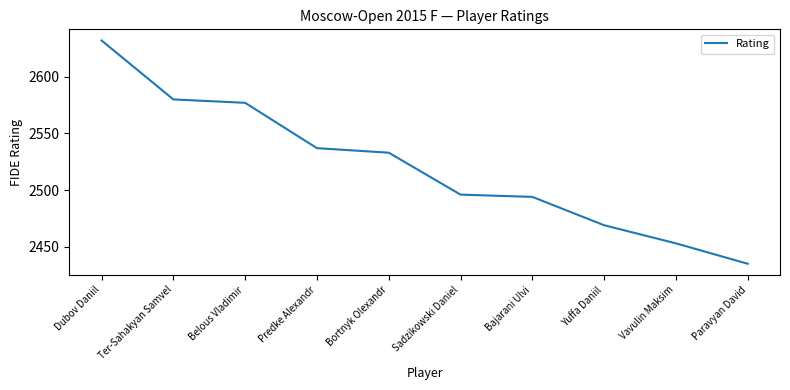

List the labels in order of value, largest first.

Dubov Daniil, Ter-Sahakyan Samvel, Belous Vladimir, Predke Alexandr, Bortnyk Olexandr, Sadzikowski Daniel, Bajarani Ulvi, Yuffa Daniil, Vavulin Maksim, Paravyan David